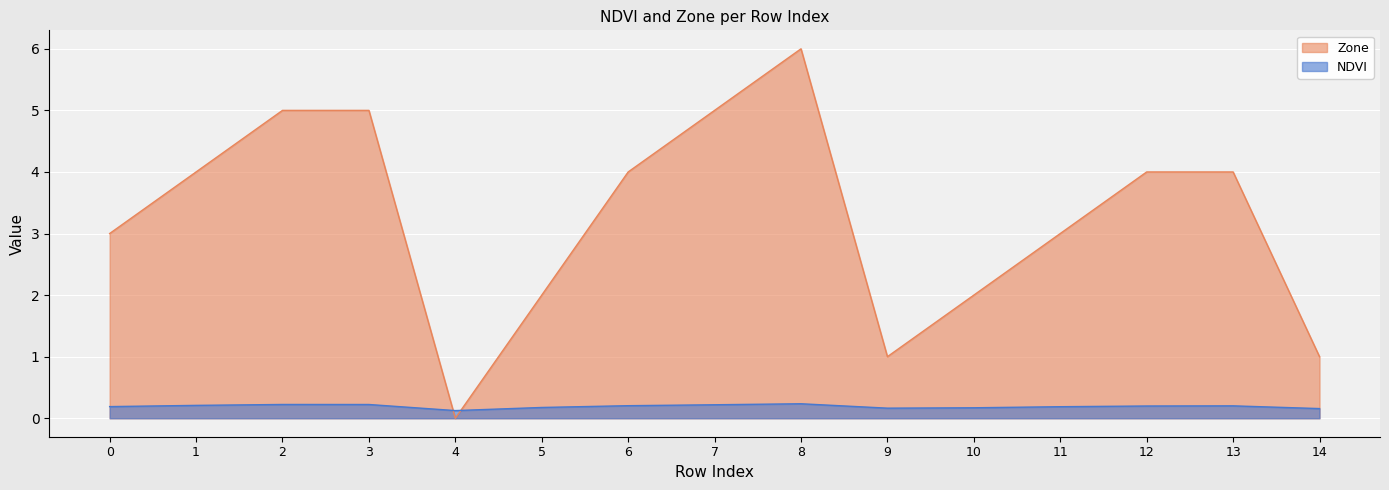

Is it true that Zone equals -1.9 at 4?

False